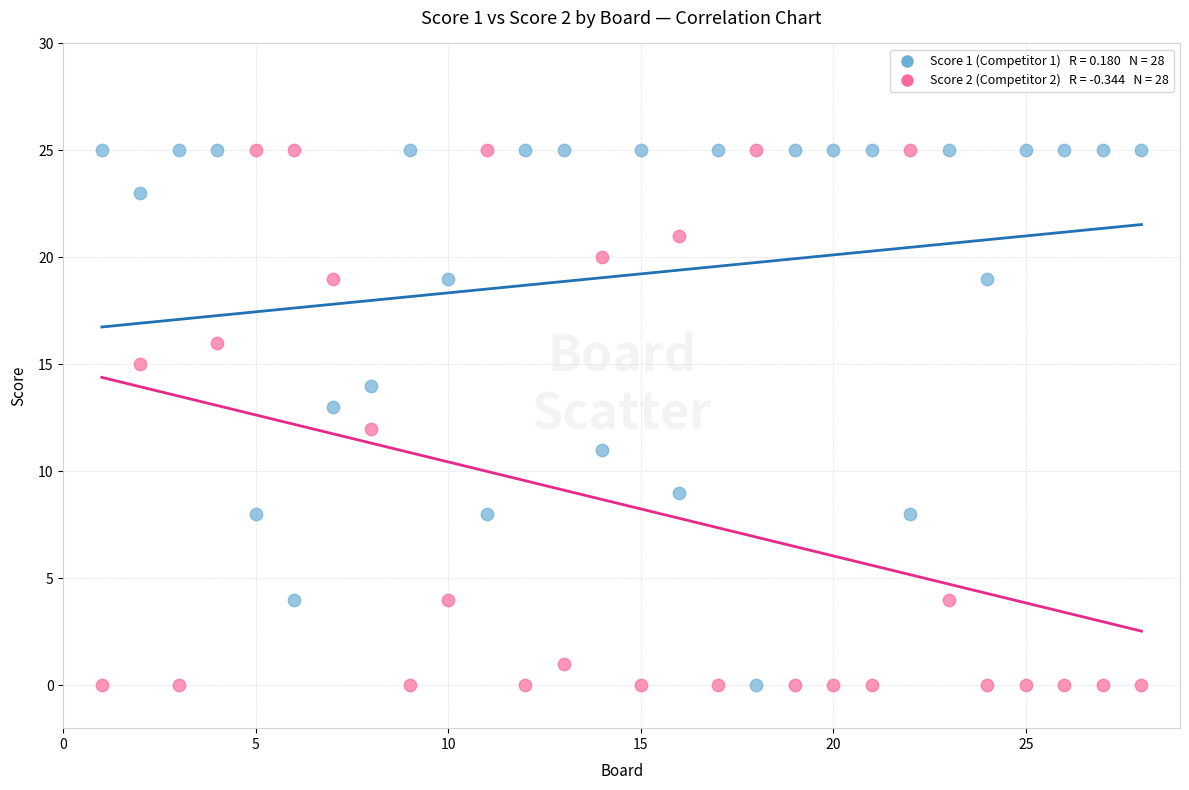

Across all data points, what is the range of Y values (max minus min)?

25